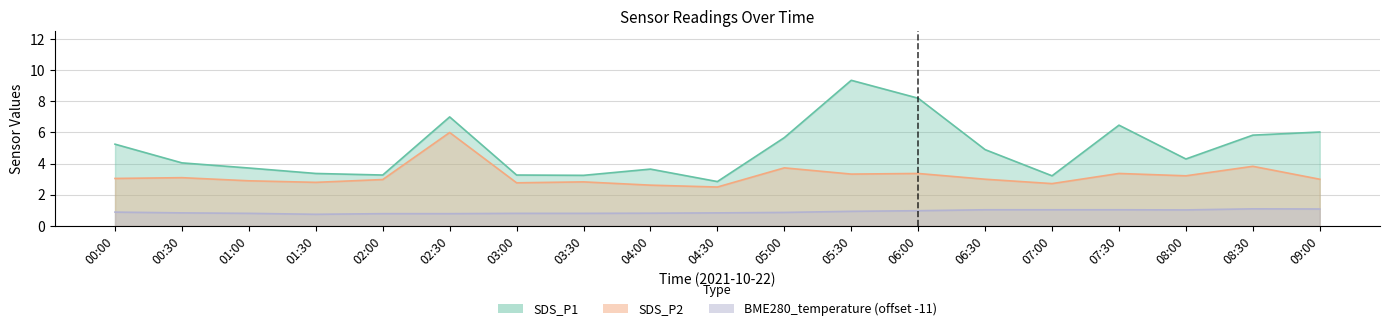

Is it true that SDS_P1 equals 5.7 at 00:30?

False